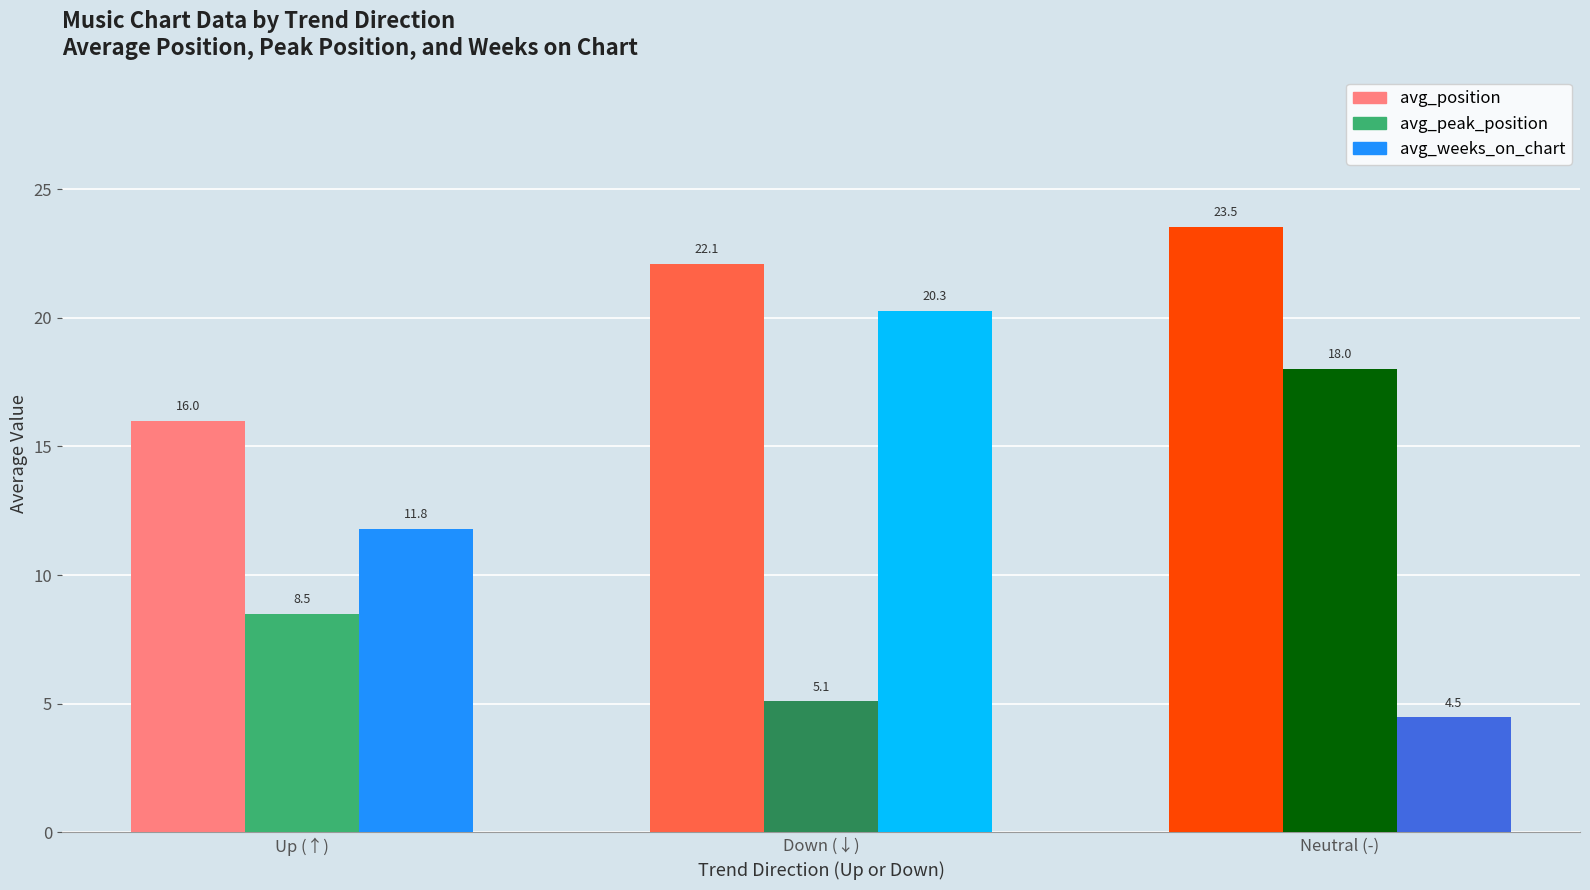

Where is avg_weeks_on_chart nearest to the value 12?

Up (↑)